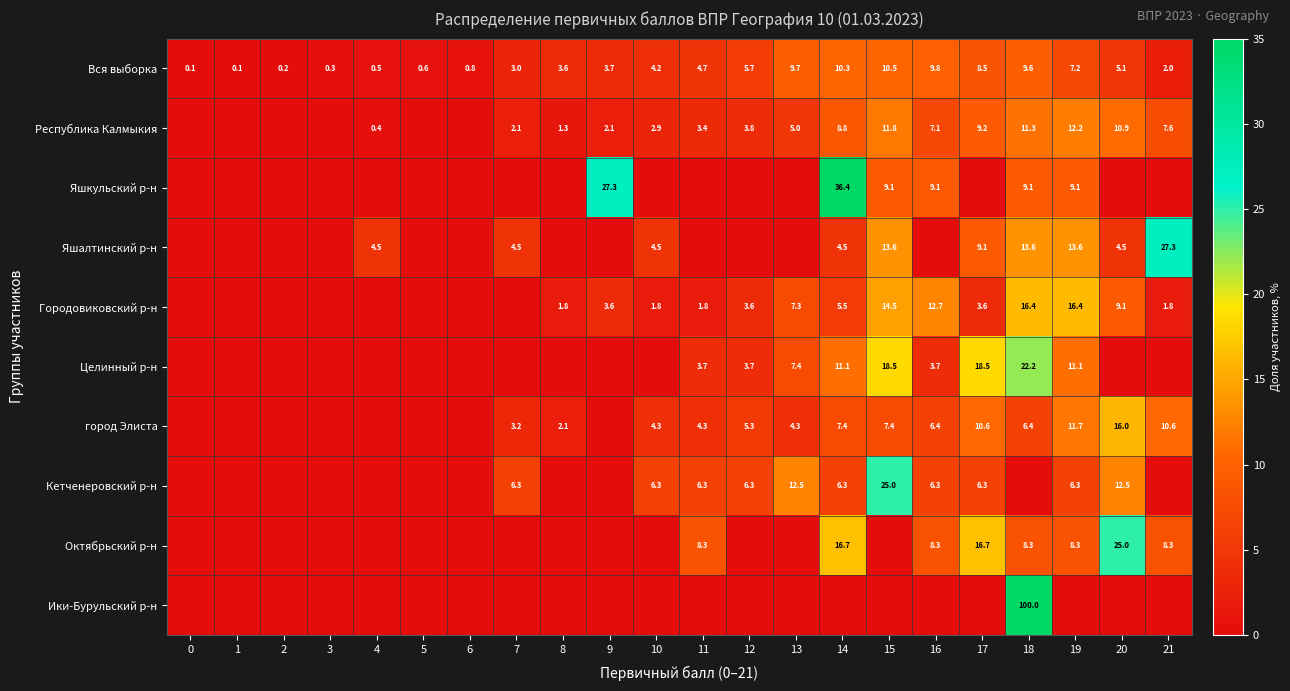

How many series are shown in this chart?

10